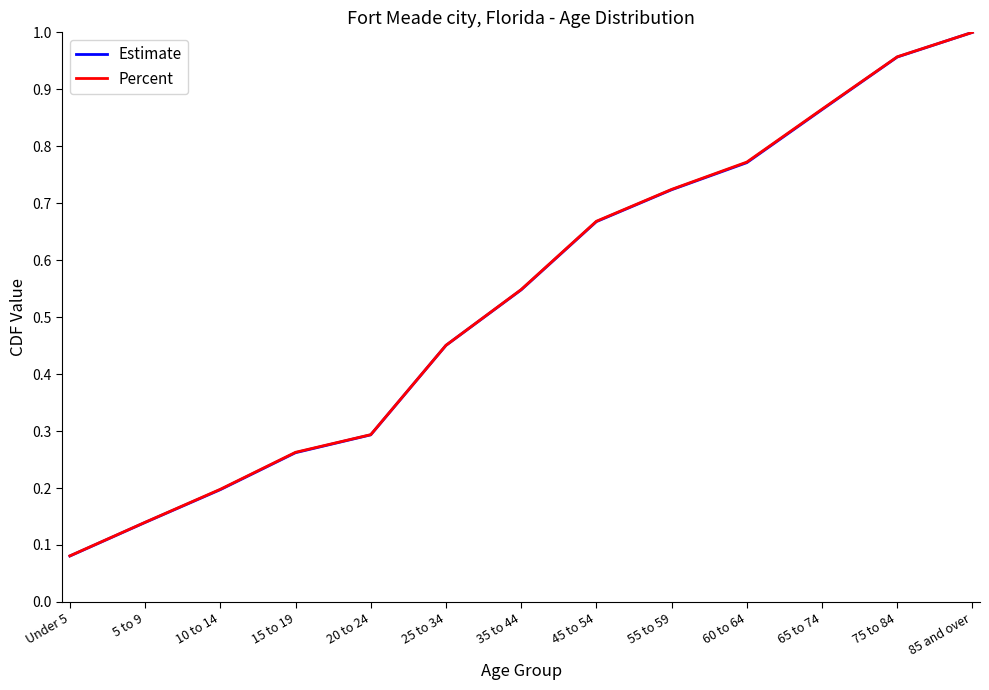

What is the sum of all Estimate values?

7.0